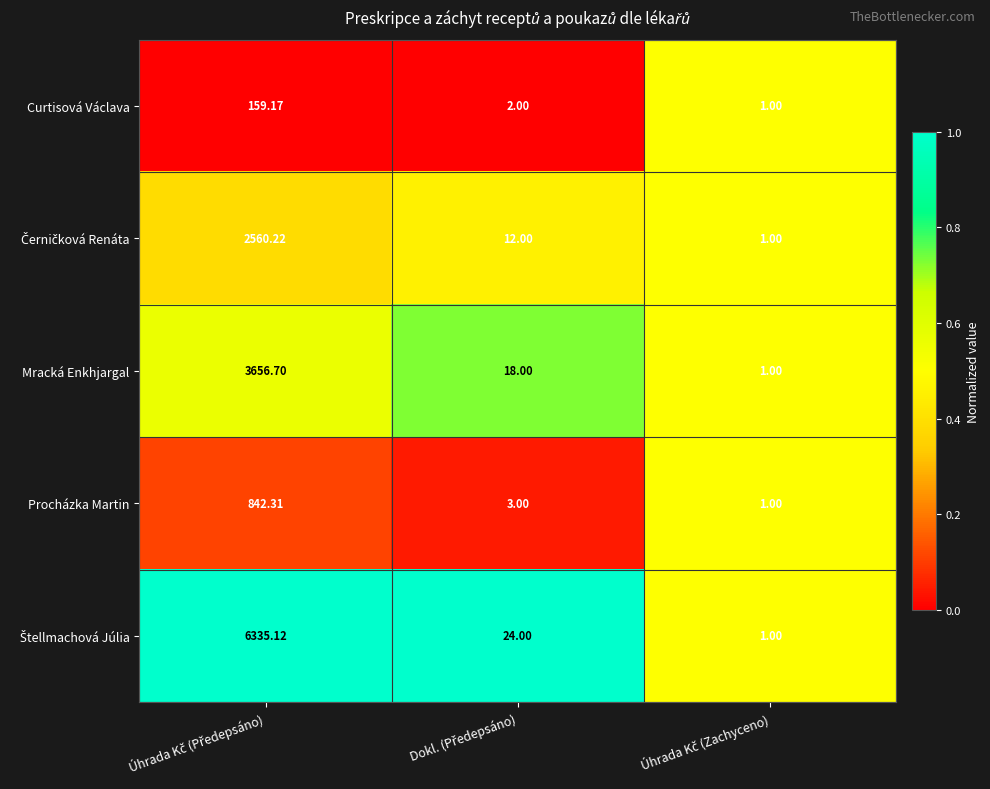

Which series has the largest total across all categories?

Štellmachová Júlia